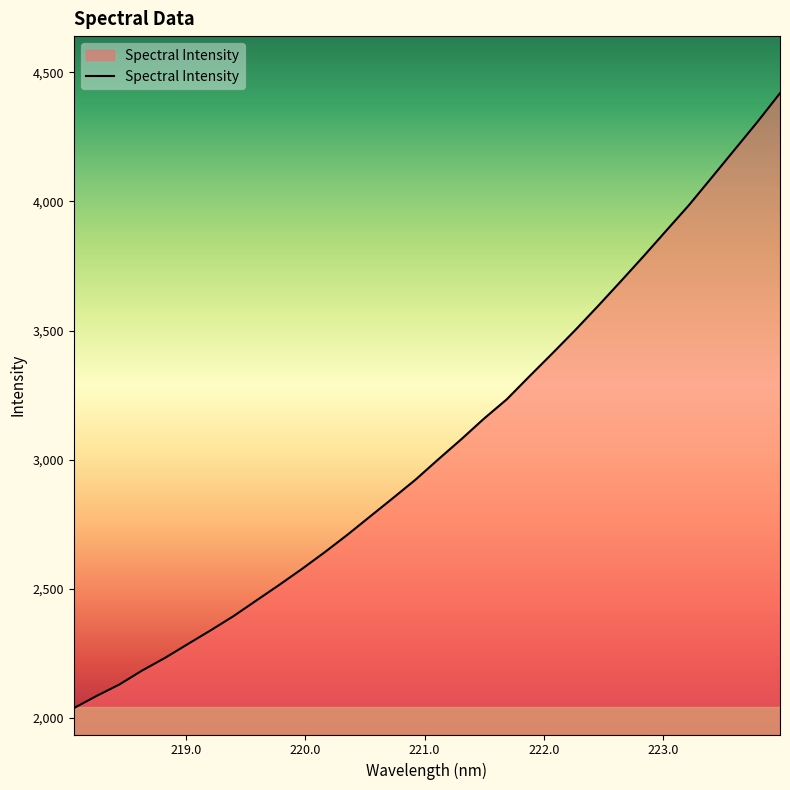

What is the difference between the maximum and minimum values?

2380.2